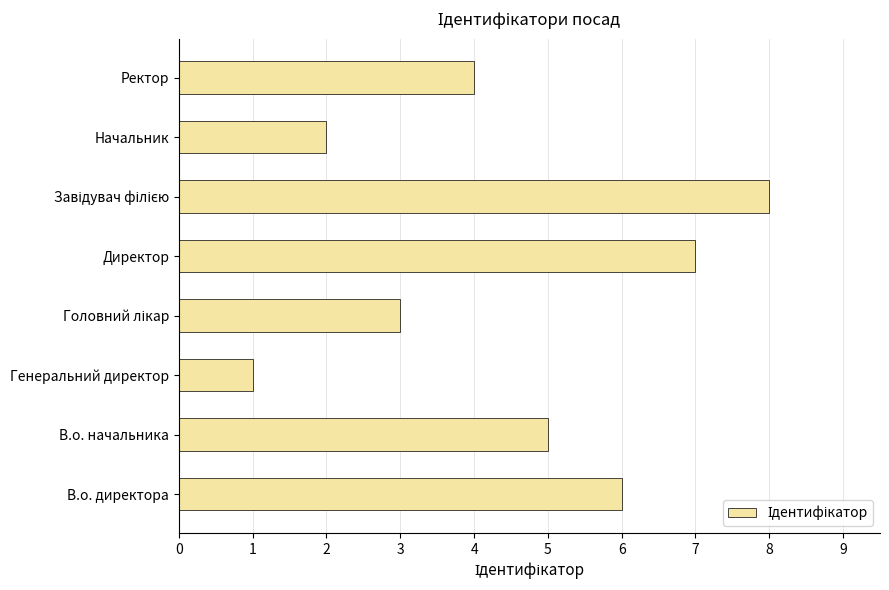

How many data points are less than 5?

4